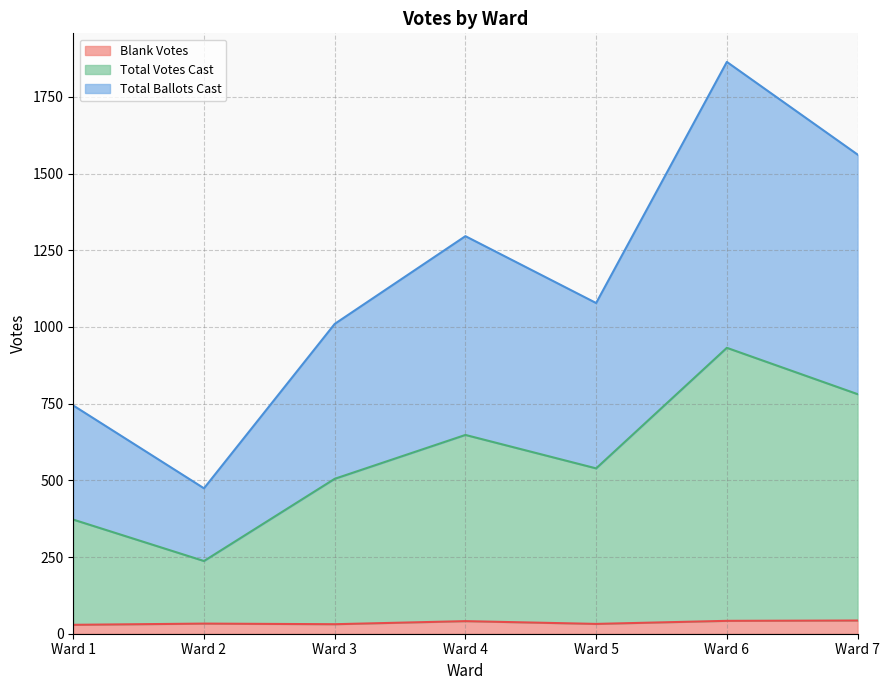

Which has a higher value, Ward 2 or Ward 4?

Ward 4